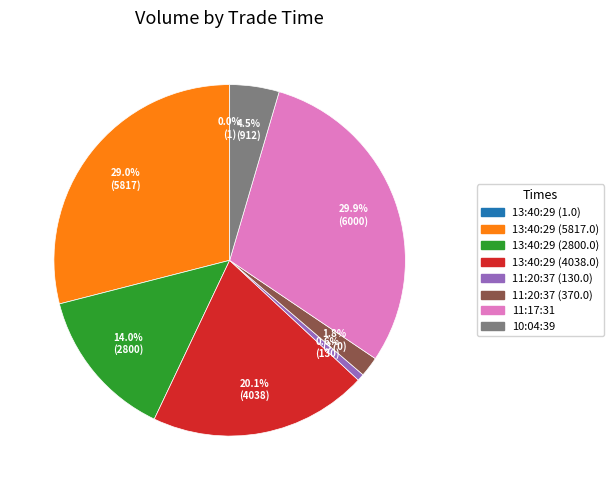

Is there any slice that represents more than half of the pie?

No